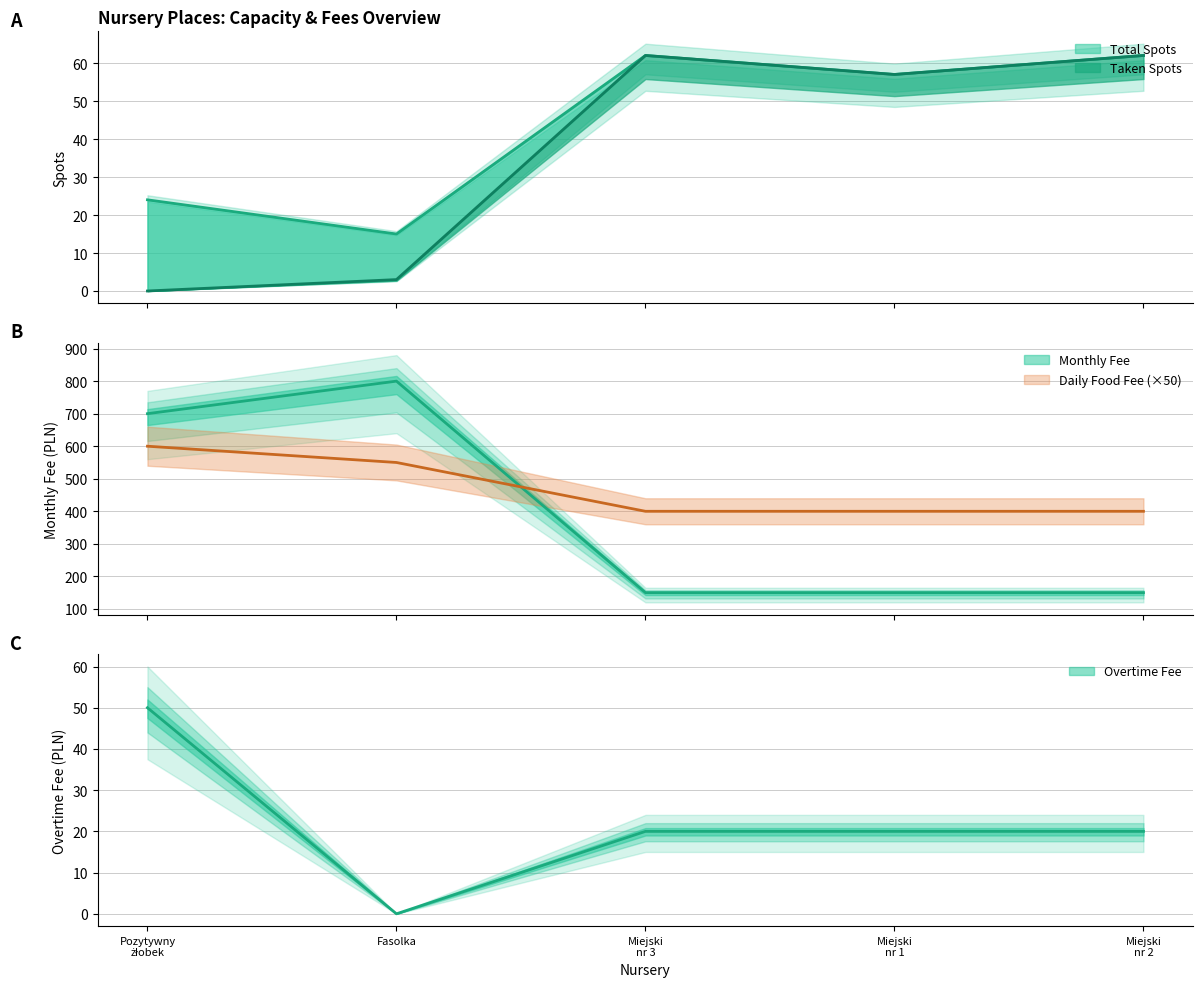

What is the lowest value of the Total Spots series?

15